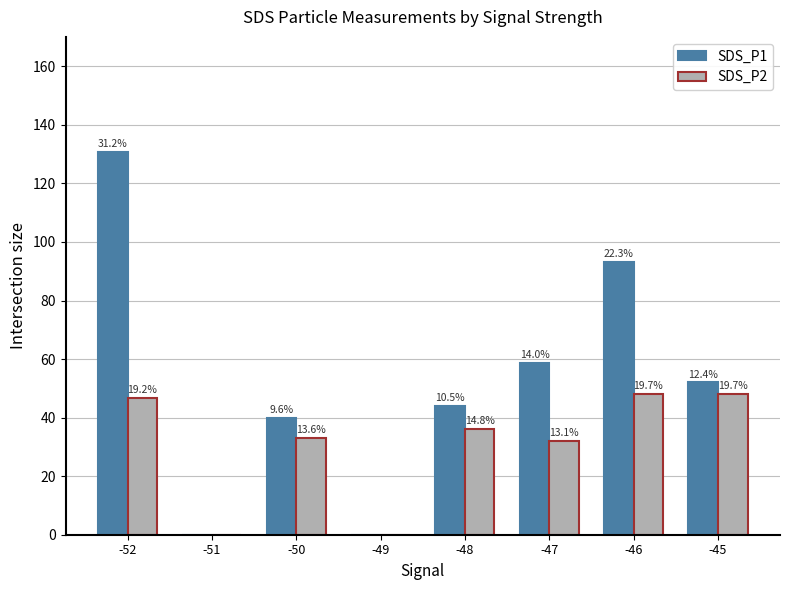

Which category has the highest value across all series?

-52